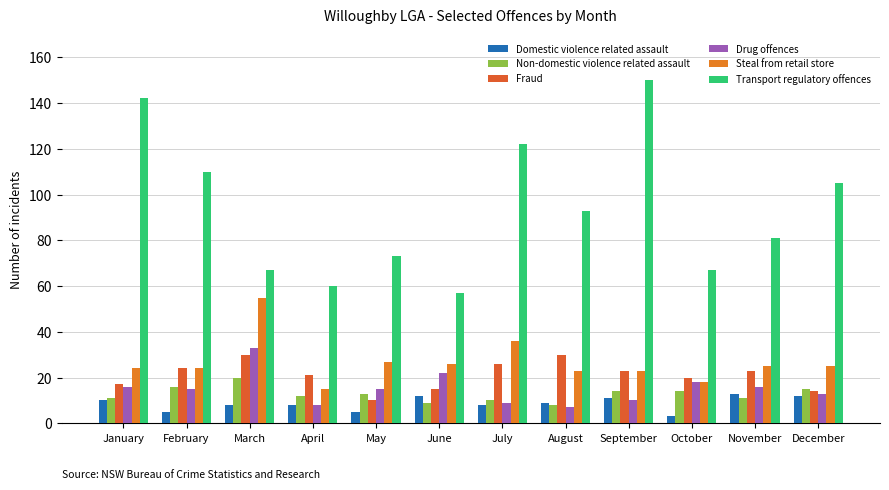

Reading left to right, list all the values displayed in this chart.

Domestic violence related assault: 10	5	8	8	5	12	8	9	11	3	13	12
Non-domestic violence related assault: 11	16	20	12	13	9	10	8	14	14	11	15
Fraud: 17	24	30	21	10	15	26	30	23	20	23	14
Drug offences: 16	15	33	8	15	22	9	7	10	18	16	13
Steal from retail store: 24	24	55	15	27	26	36	23	23	18	25	25
Transport regulatory offences: 142	110	67	60	73	57	122	93	150	67	81	105